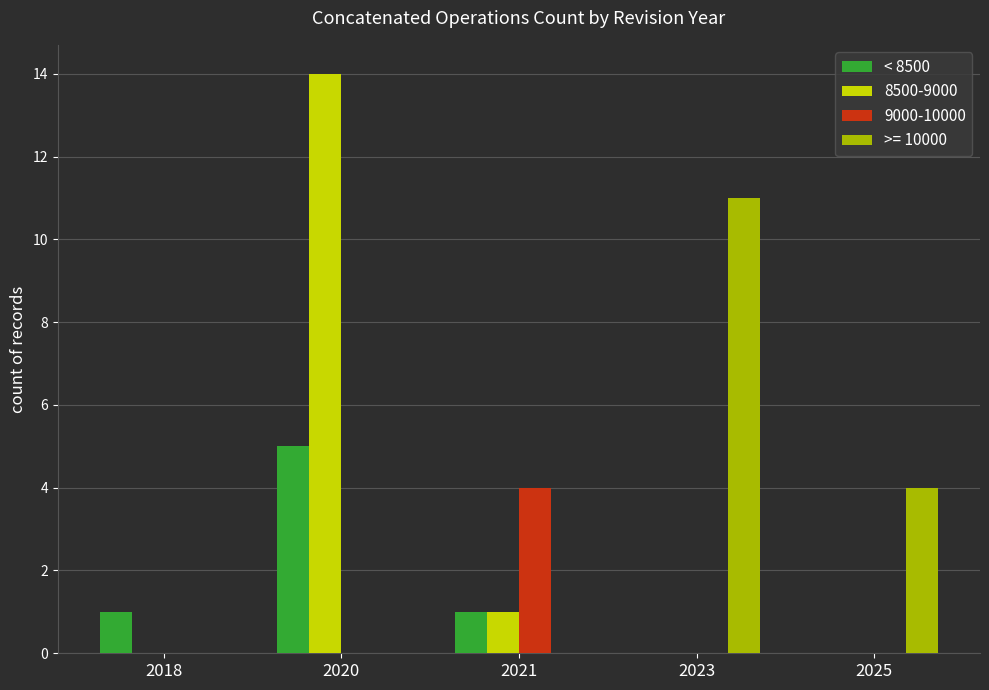

Are the bars horizontal?

No